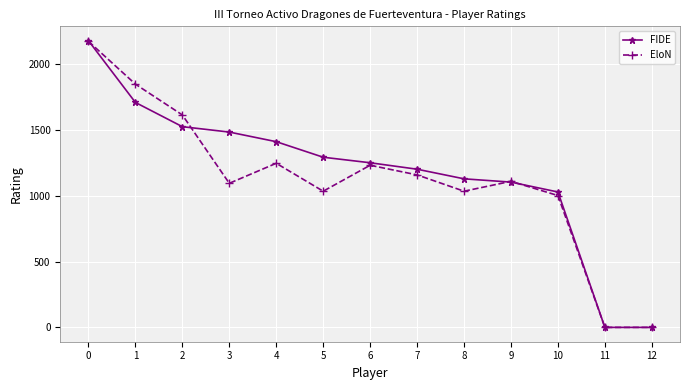

True or false: FIDE has a value of 2467 at 3.

False